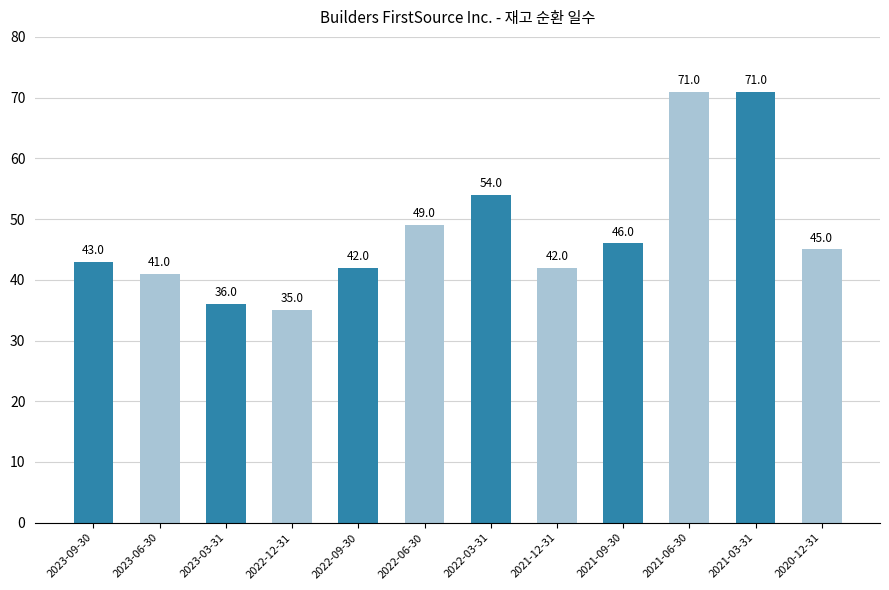

The chart shows a value of 33 at 2022-06-30. True or false?

False